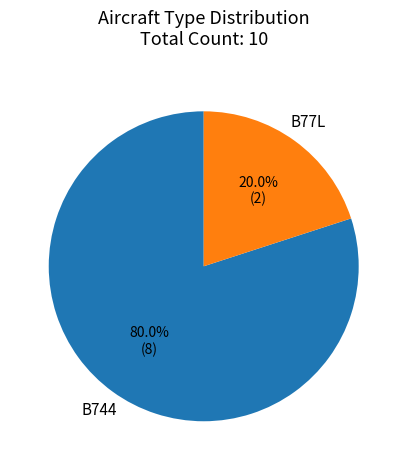

To the nearest percent, what is the difference between the largest and smallest slice percentages?

60%